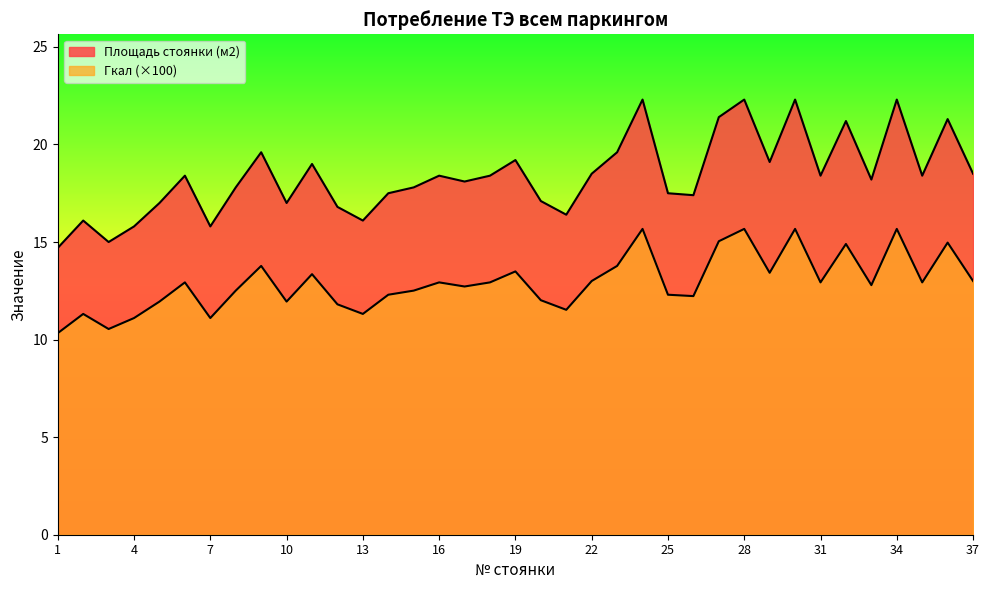

What is the difference between the second highest and minimum values in the Площадь стоянки (м2) series?

7.6